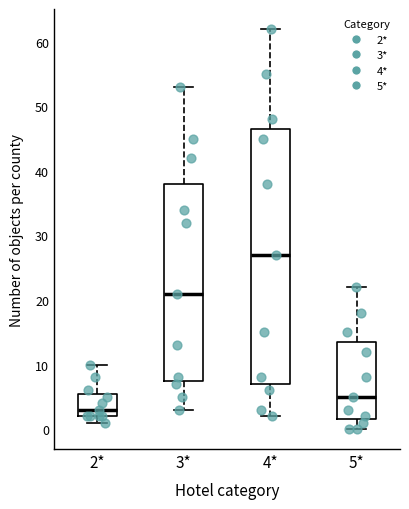

Reading left to right, read every box against the y-axis: the position of its median line, the range the box covers, and the ends of its whiskers. The values are not printed on the chart, so give them approximately, as read against the axis.

2*: median 3, box 2 to 6, whiskers 1 to 10
3*: median 21, box 8 to 38, whiskers 3 to 53
4*: median 27, box 7 to 47, whiskers 2 to 62
5*: median 5, box 2 to 14, whiskers 0 to 22